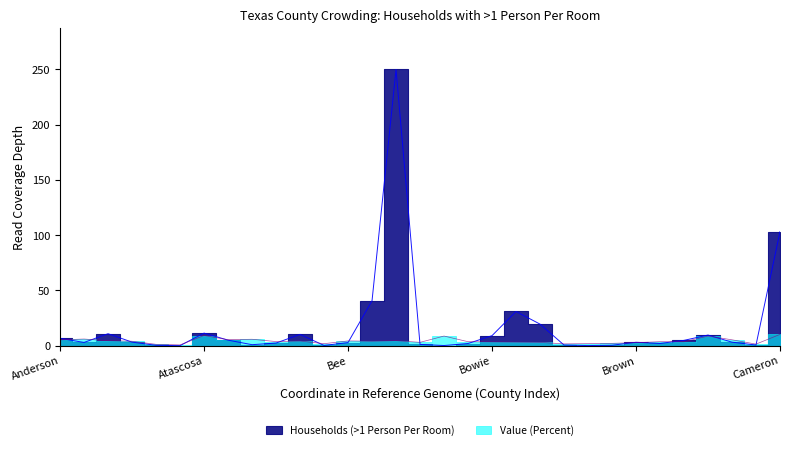

Which label corresponds to the largest value in the chart?

Bexar